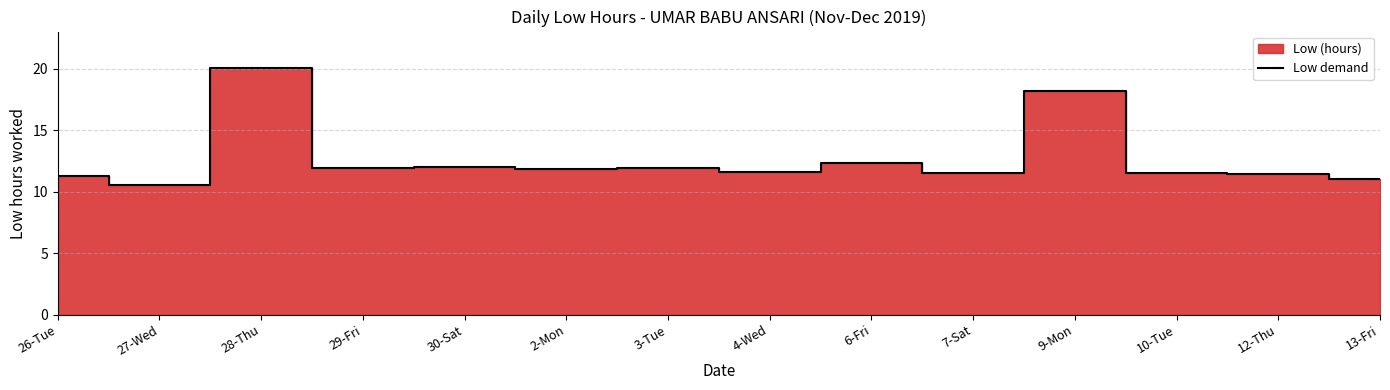

Approximately how many times larger is the value at 10-Tue compared to 27-Wed?

1.1